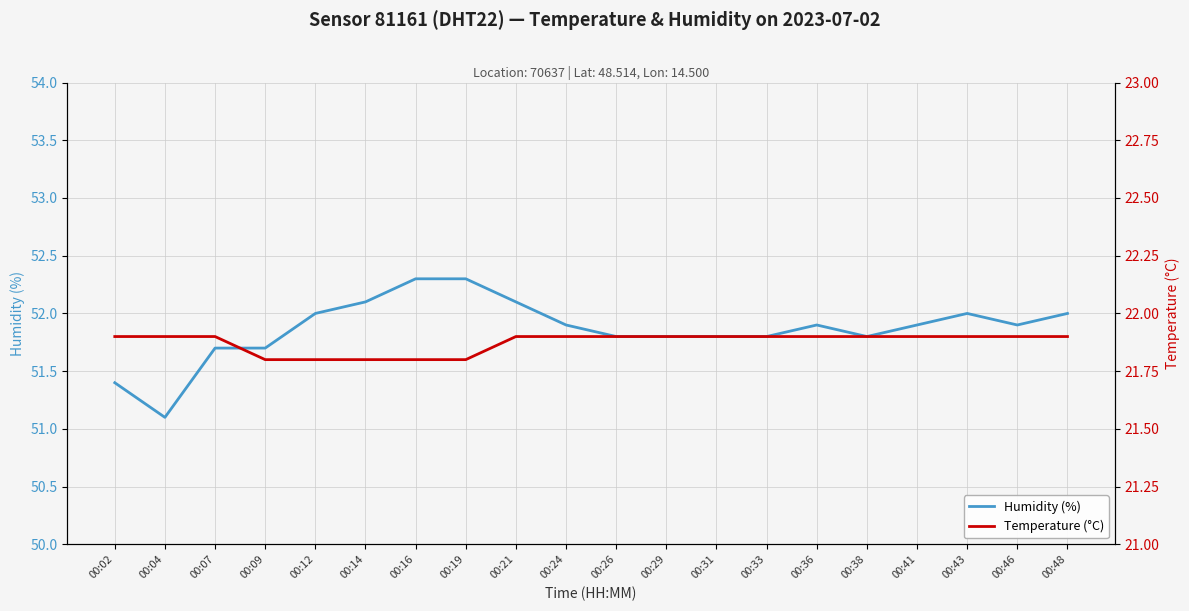

How many interior local valleys does the Humidity (%) series have?

3